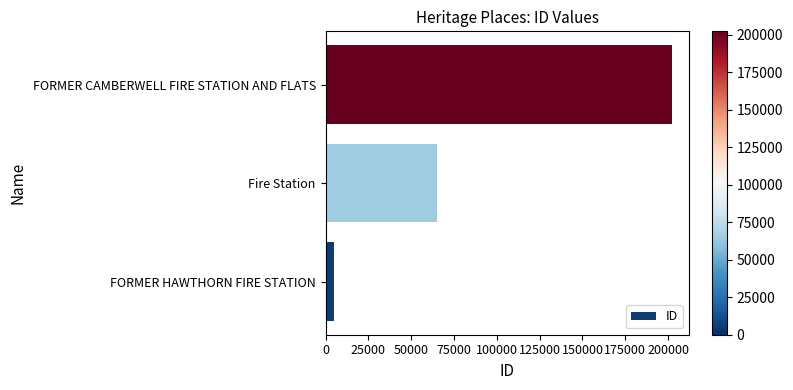

The chart shows a value of 65219 at Fire Station. True or false?

True